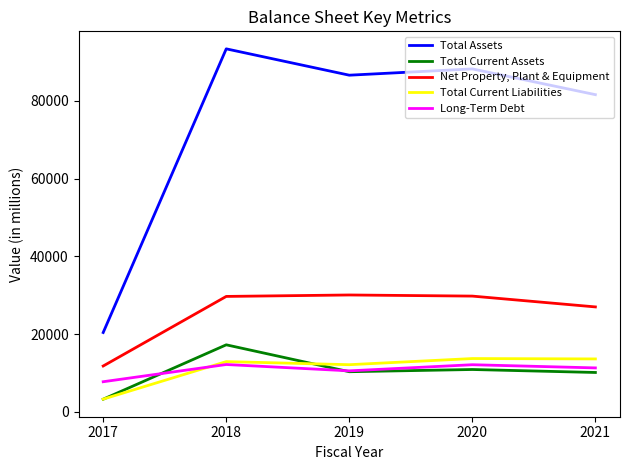

At how many categories does at least one series exceed 62582?

4